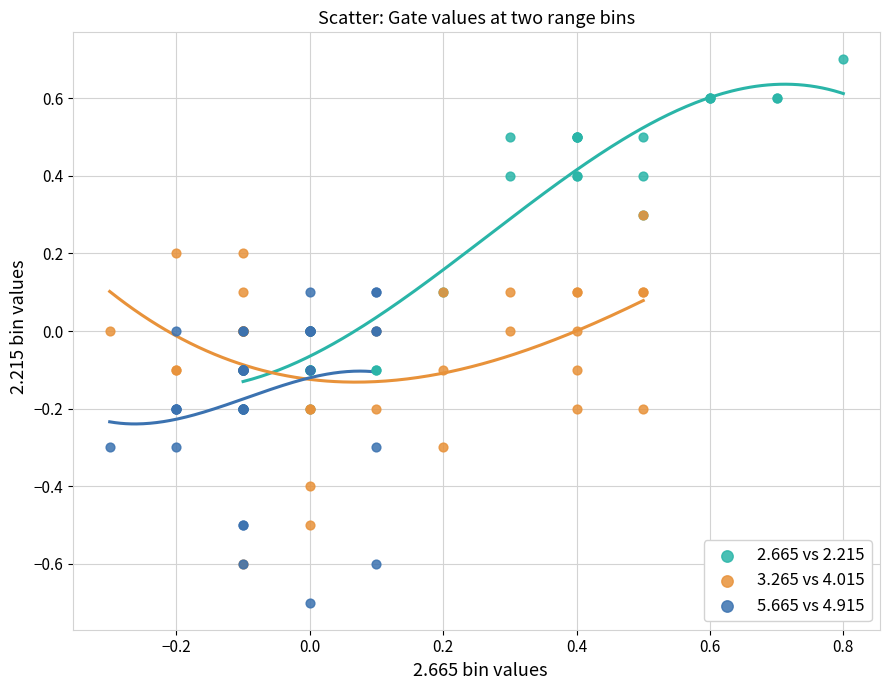

Which series reaches the minimum Y coordinate?

5.665 vs 4.915